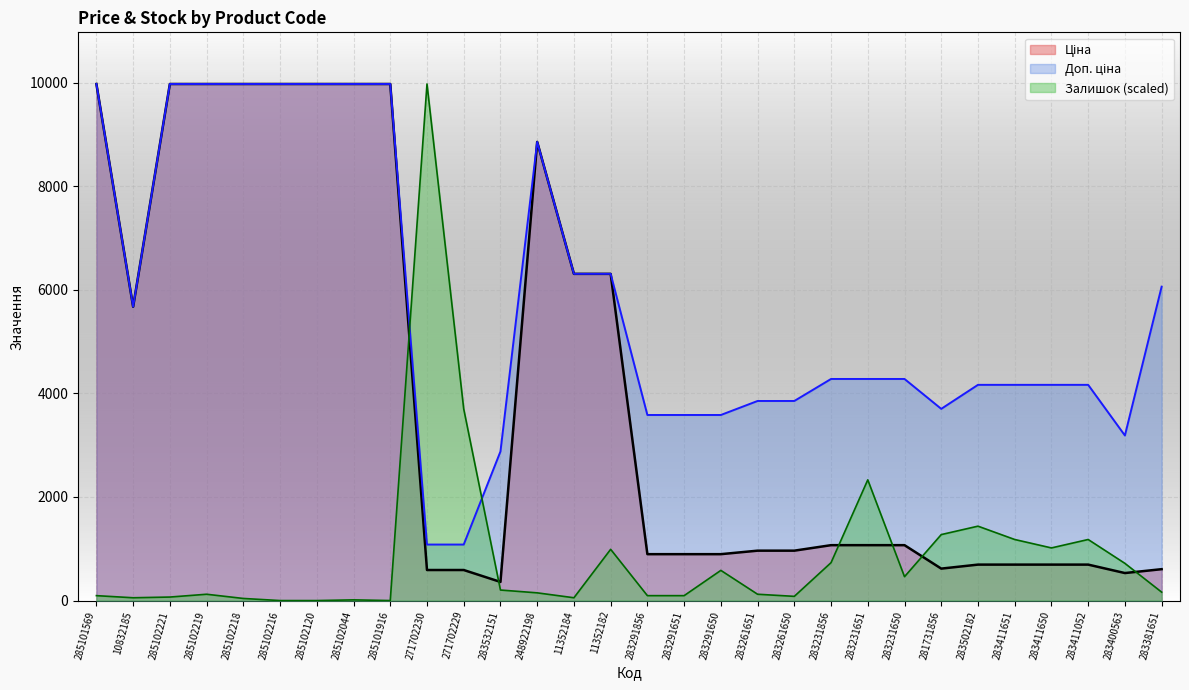

At how many categories does at least one series exceed 6407?

10